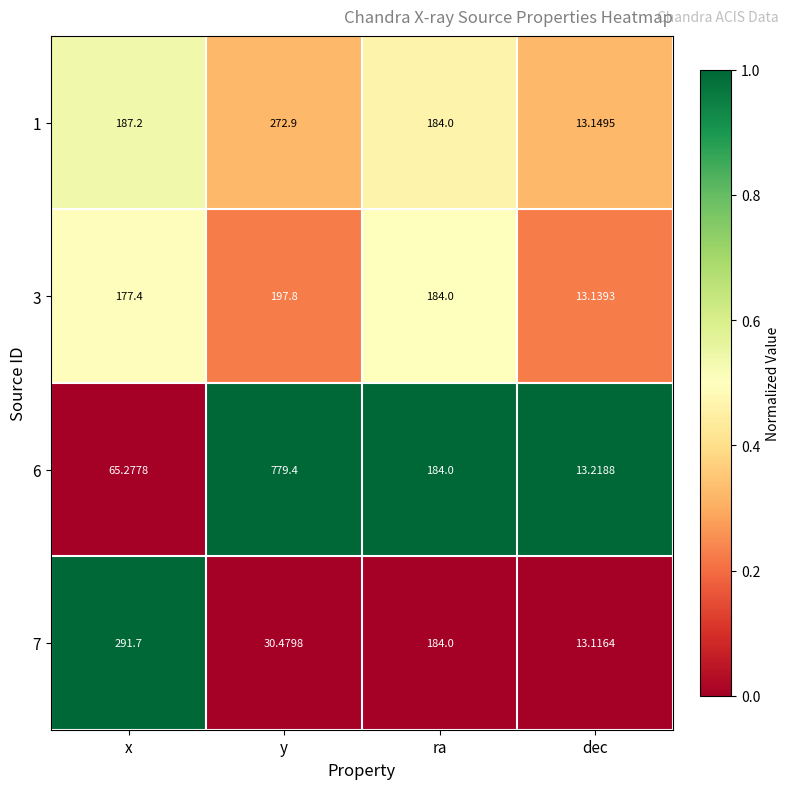

At which label does 3 first exceed 184?

y